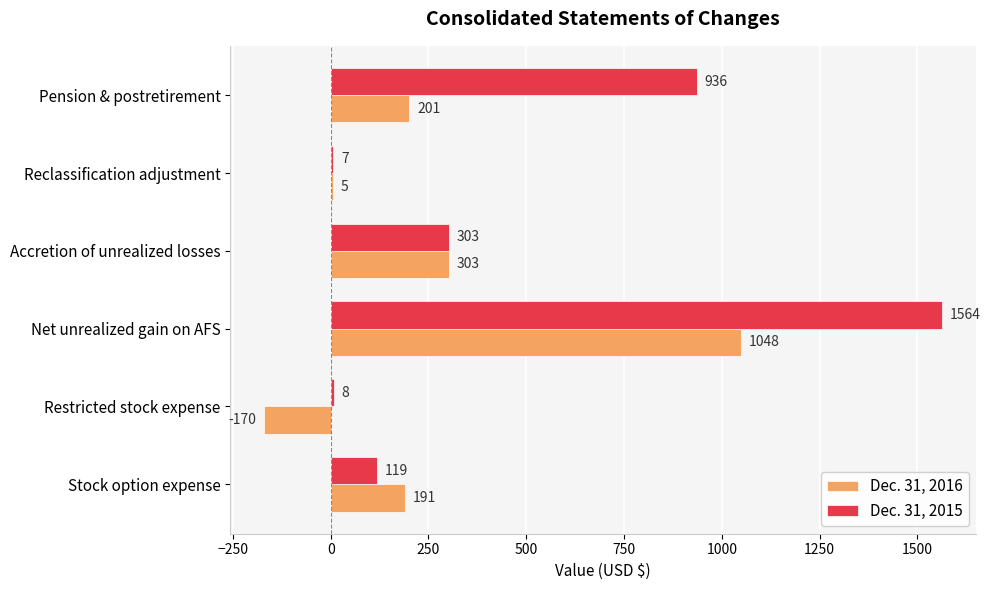

What is the sum of the Dec. 31, 2015 values at Reclassification adjustment and Pension & postretirement?

943